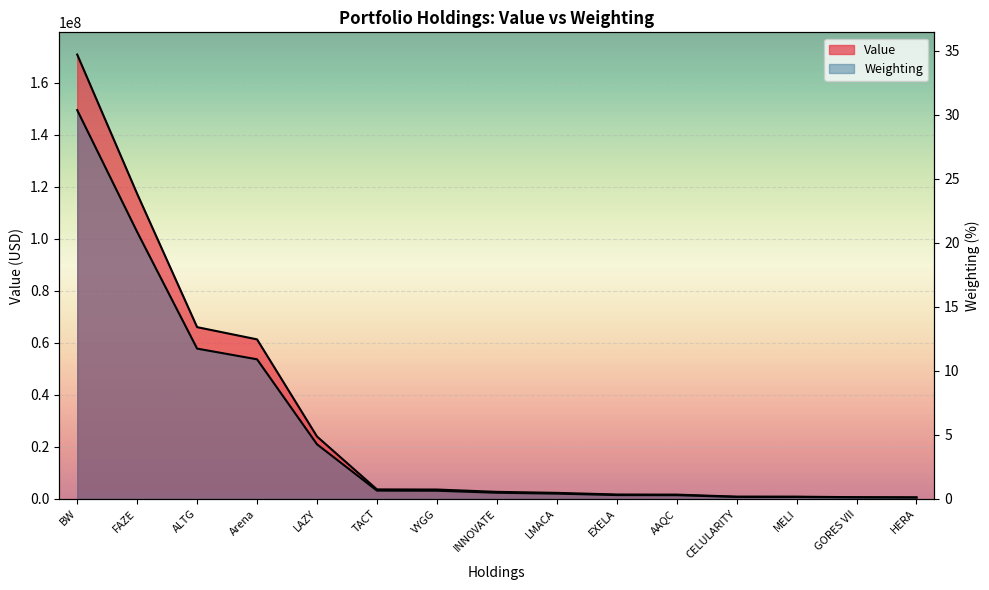

Is the value of Value at CELULARITY greater than the value of Weighting at Arena?

Yes